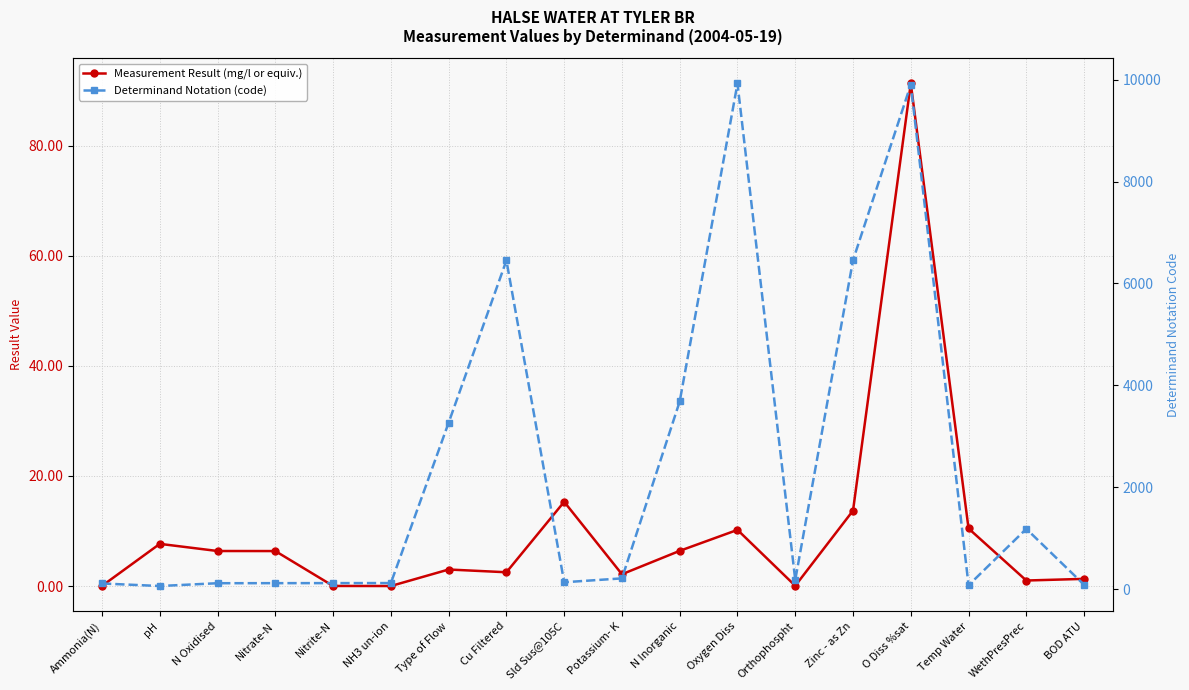

True or false: Measurement Result (mg/l or equiv.) and Determinand Notation (code) cross at least once.

False